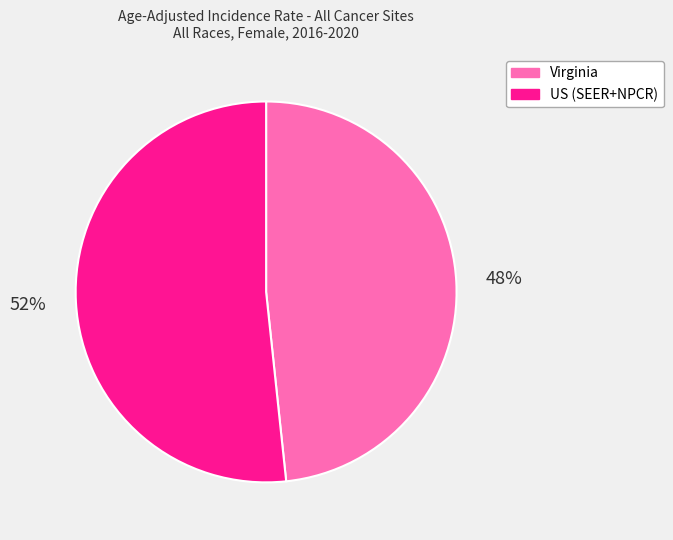

To the nearest percent, what is the combined percentage of Virginia and US (SEER+NPCR)?

100%